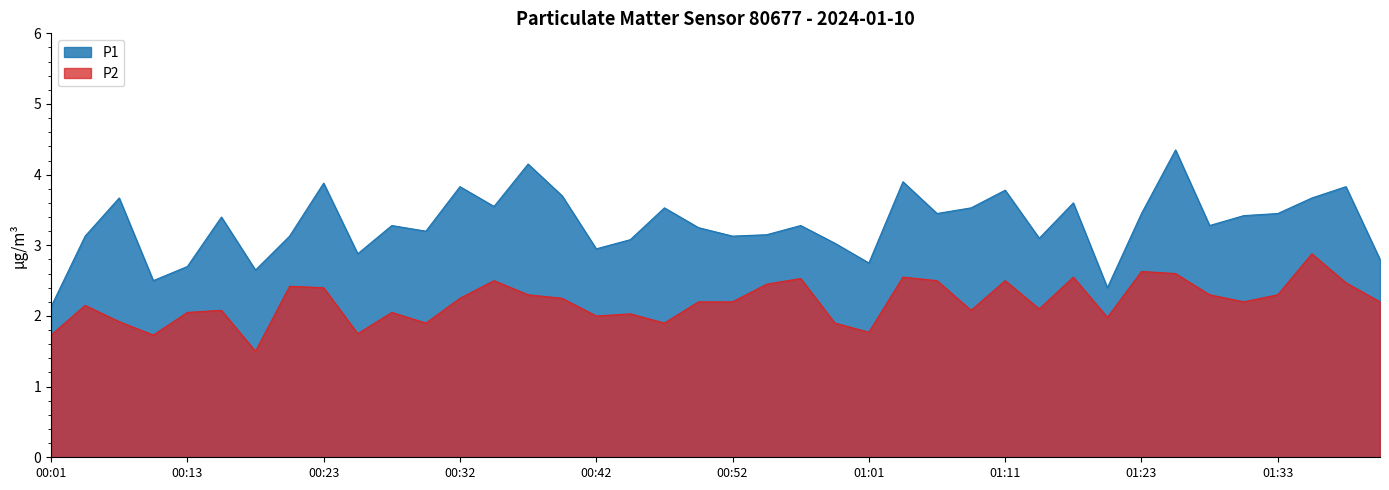

What is the average value of the P1 series?

3.3